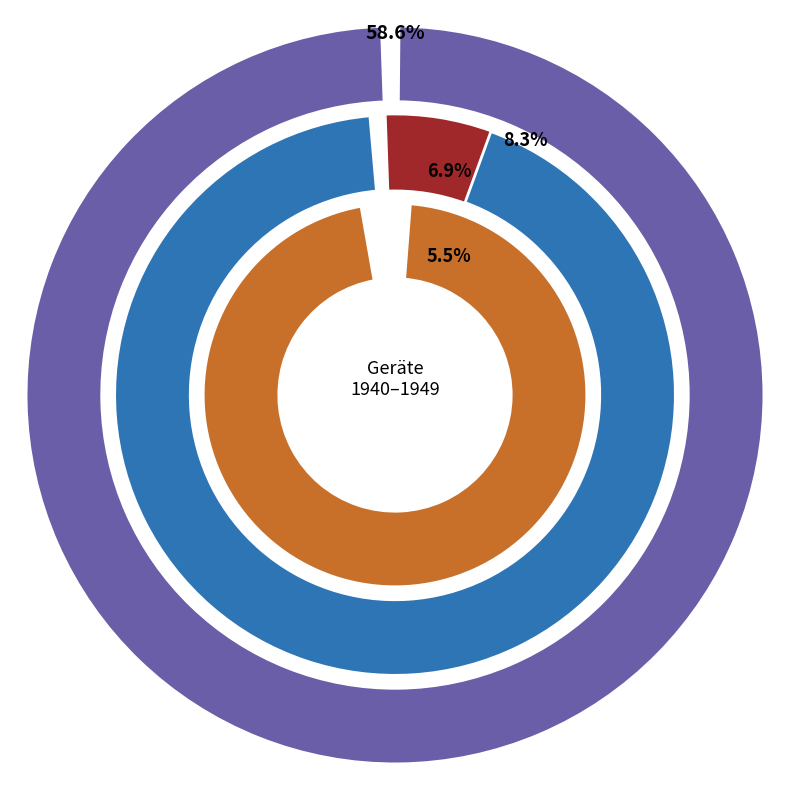

Does Proj account for over 50% of the chart?

No